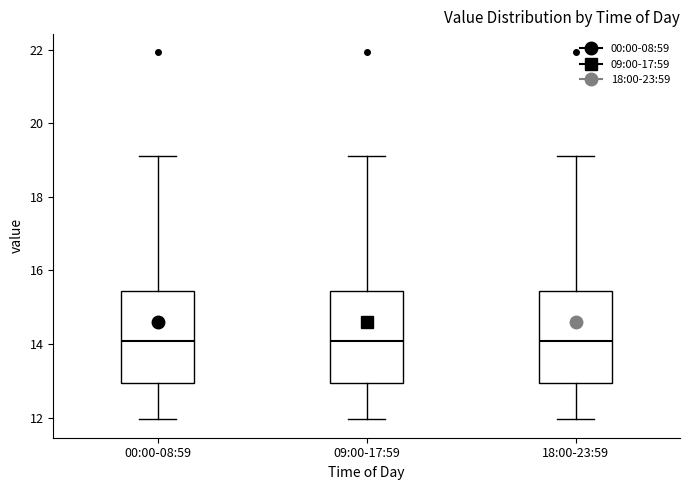

Where is the upper edge of the box for 09:00-17:59 on the y-axis? The values are not printed on the chart, so give them approximately, as read against the axis.

15.4